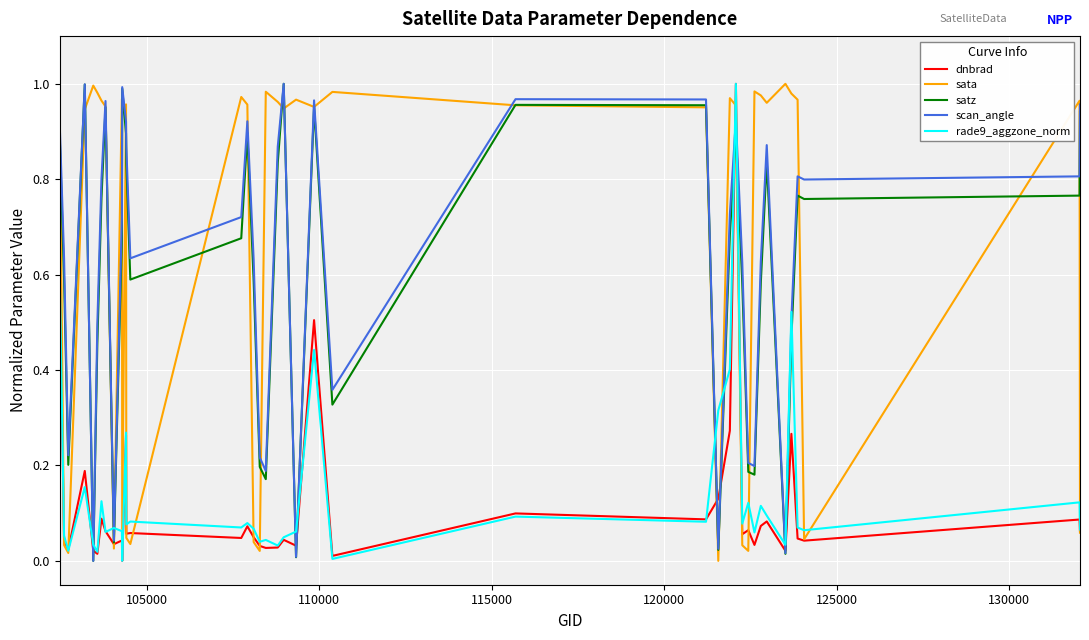

True or false: rade9_aggzone_norm and satz cross at least once.

True